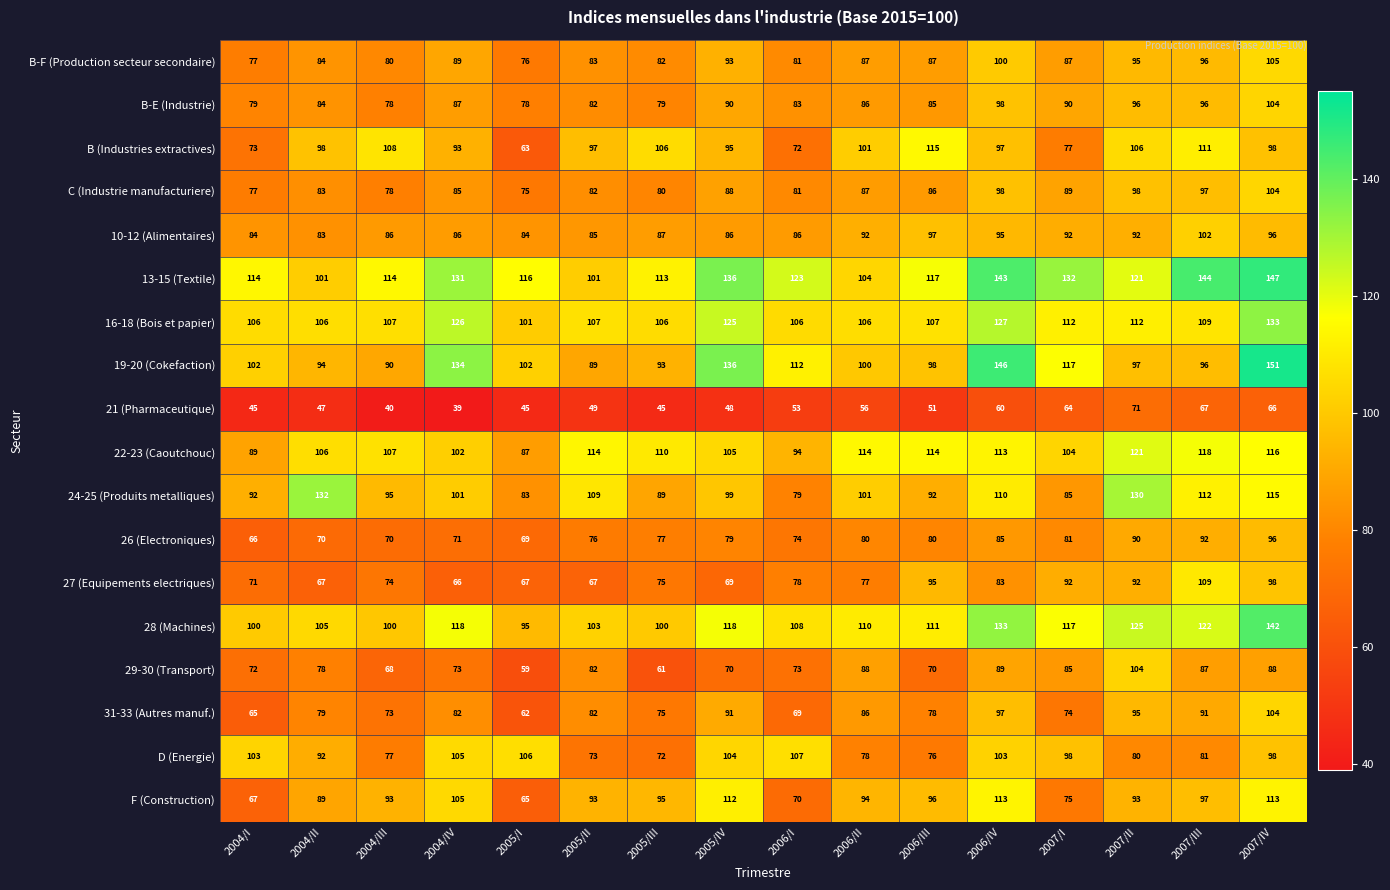

At which category is the sum across all series the highest?

2007/IV